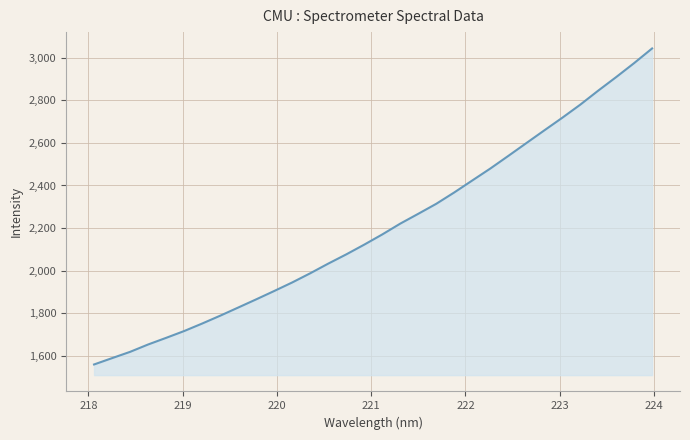

What is the difference between the maximum and minimum values?

1483.5